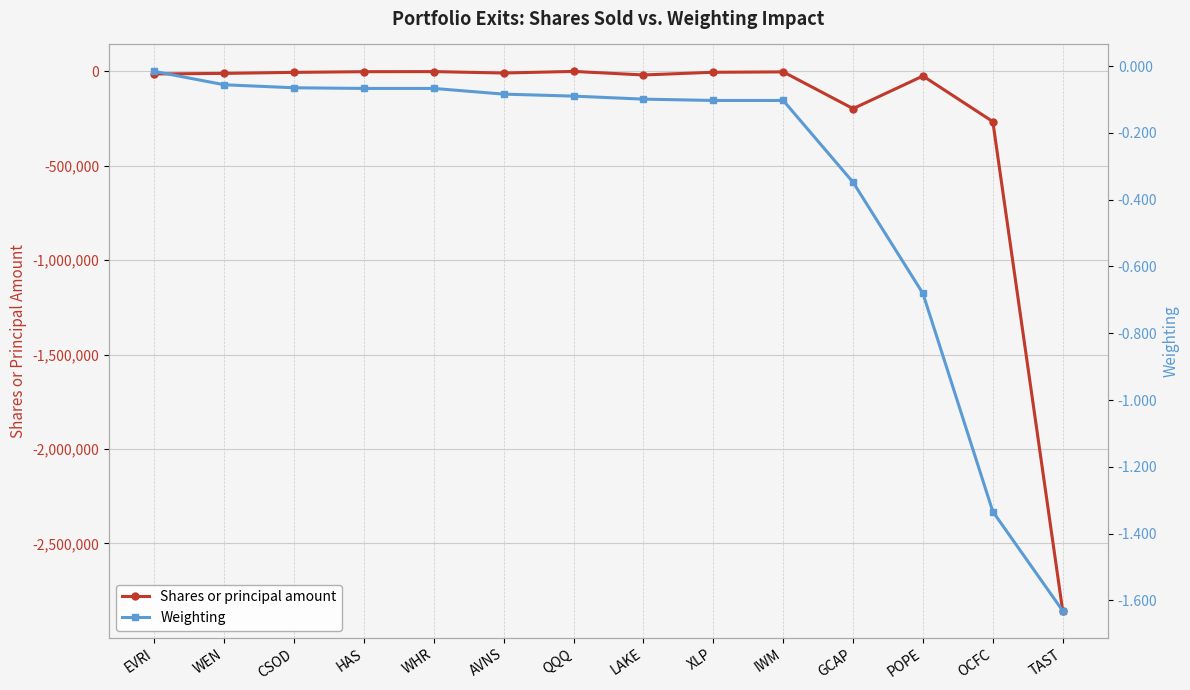

How many lines are shown in the chart?

2